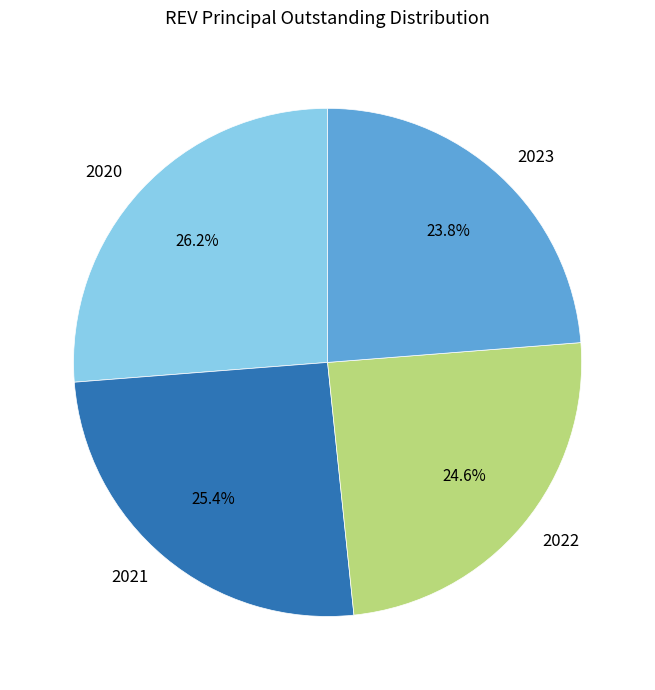

Rank the categories by value from lowest to highest.

2023, 2022, 2021, 2020